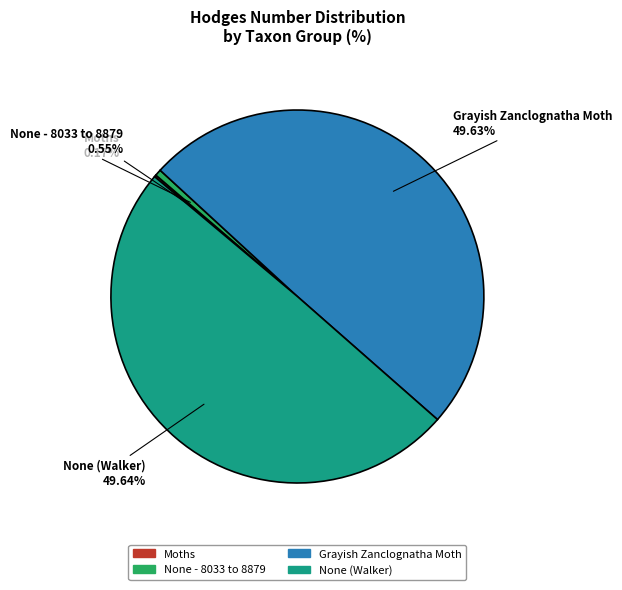

Does any single category account for the majority?

No